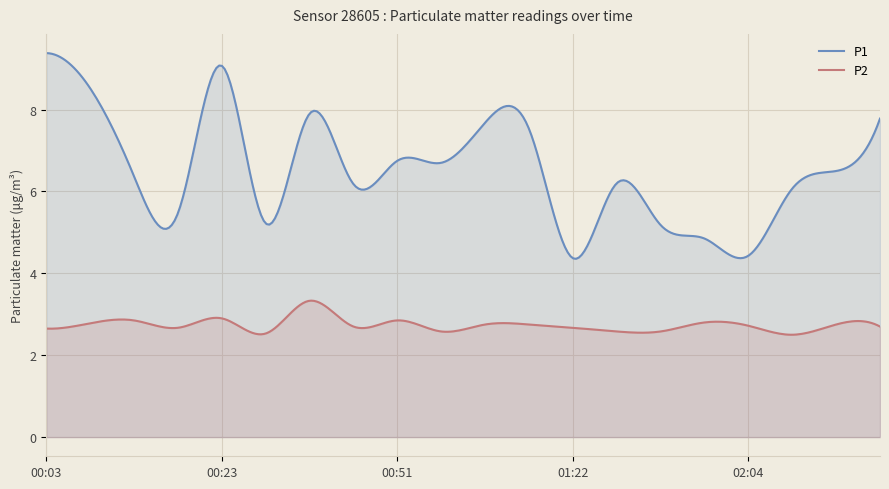

How many interior local peaks does the P1 series have?

5